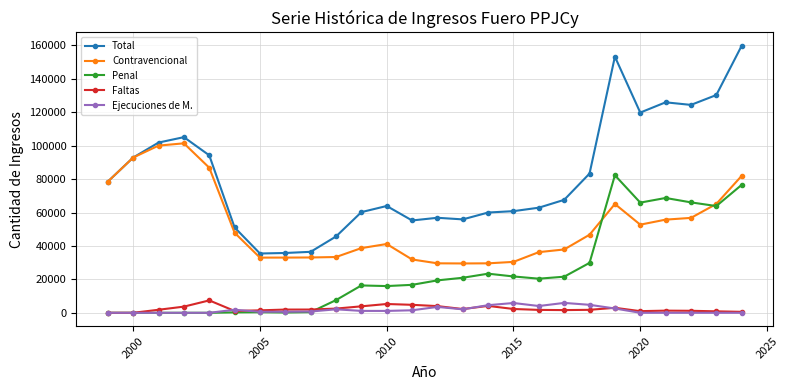

Does the chart have visible grid lines?

Yes